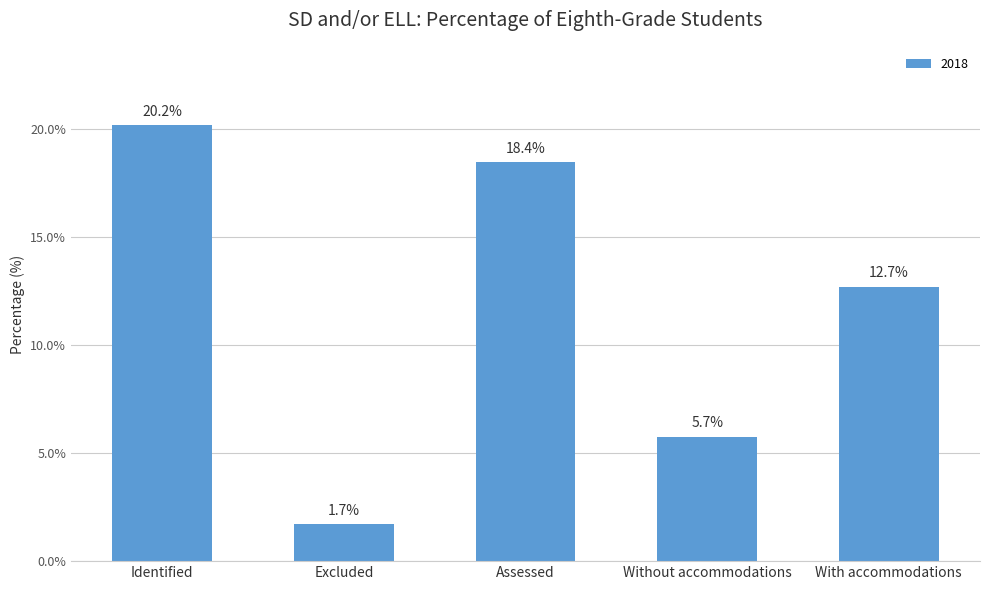

Count the number of data series in this chart.

1